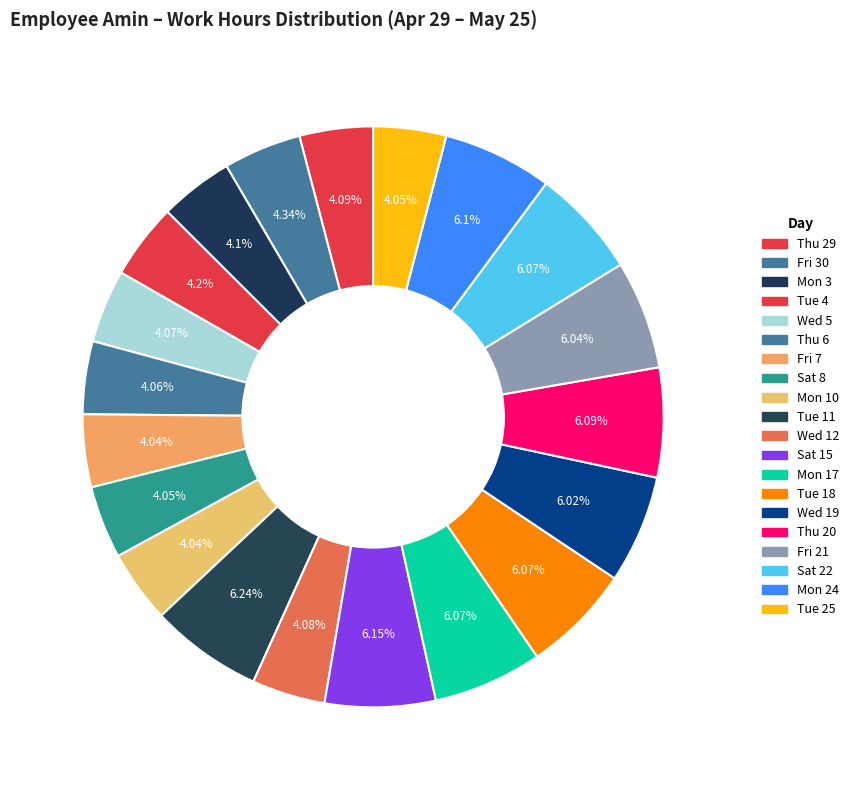

How many slices are in this pie chart?

20